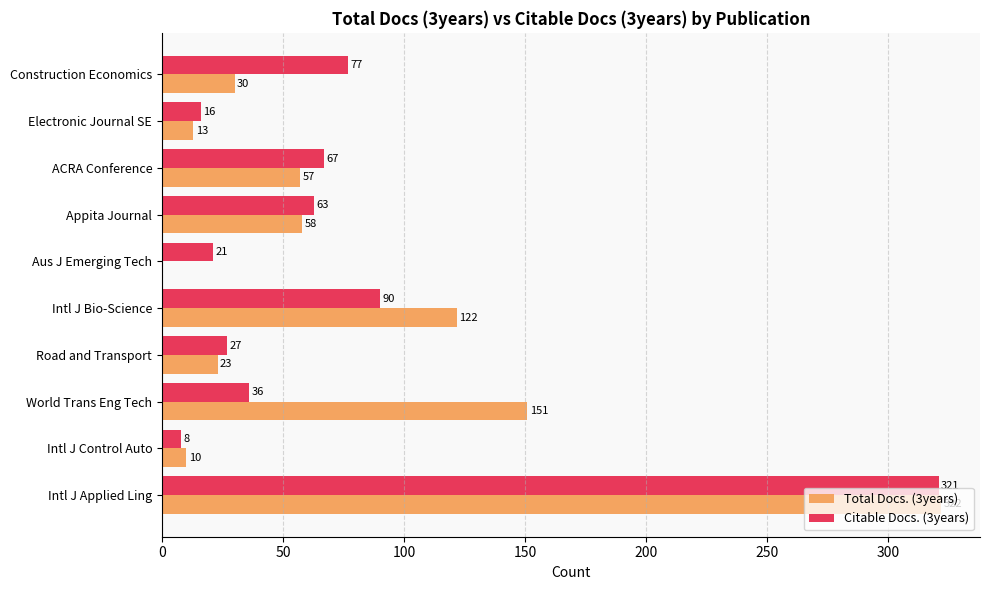

What is the greatest value displayed?

322